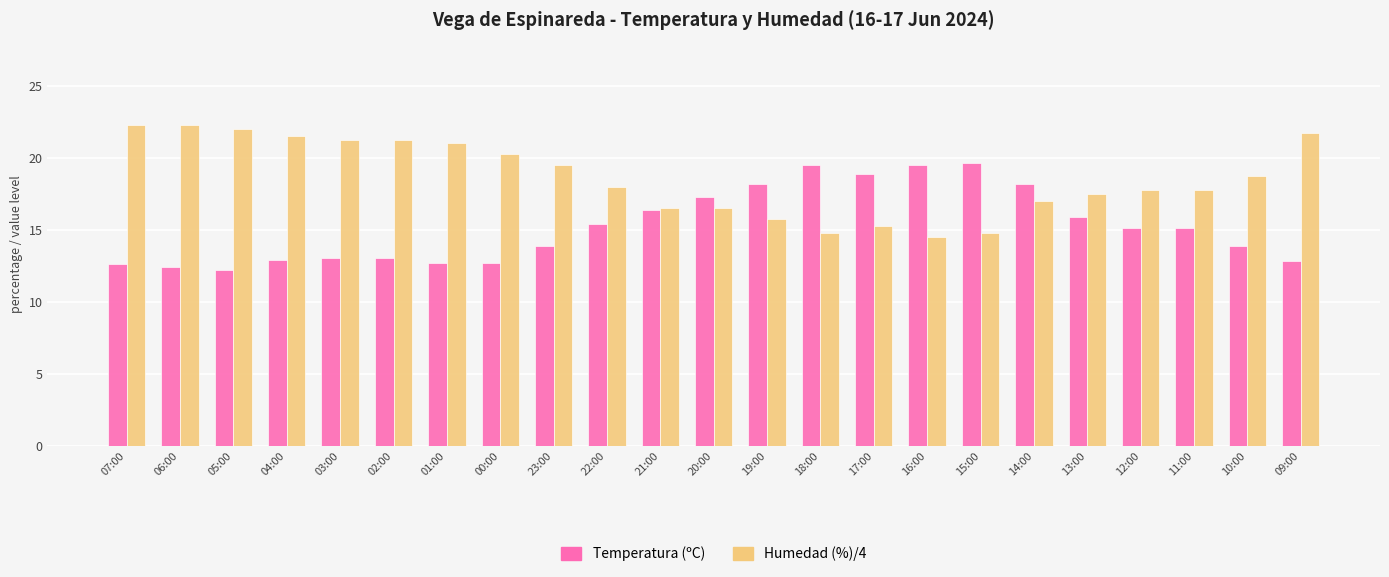

What is the total value across all series at 15:00?

34.4